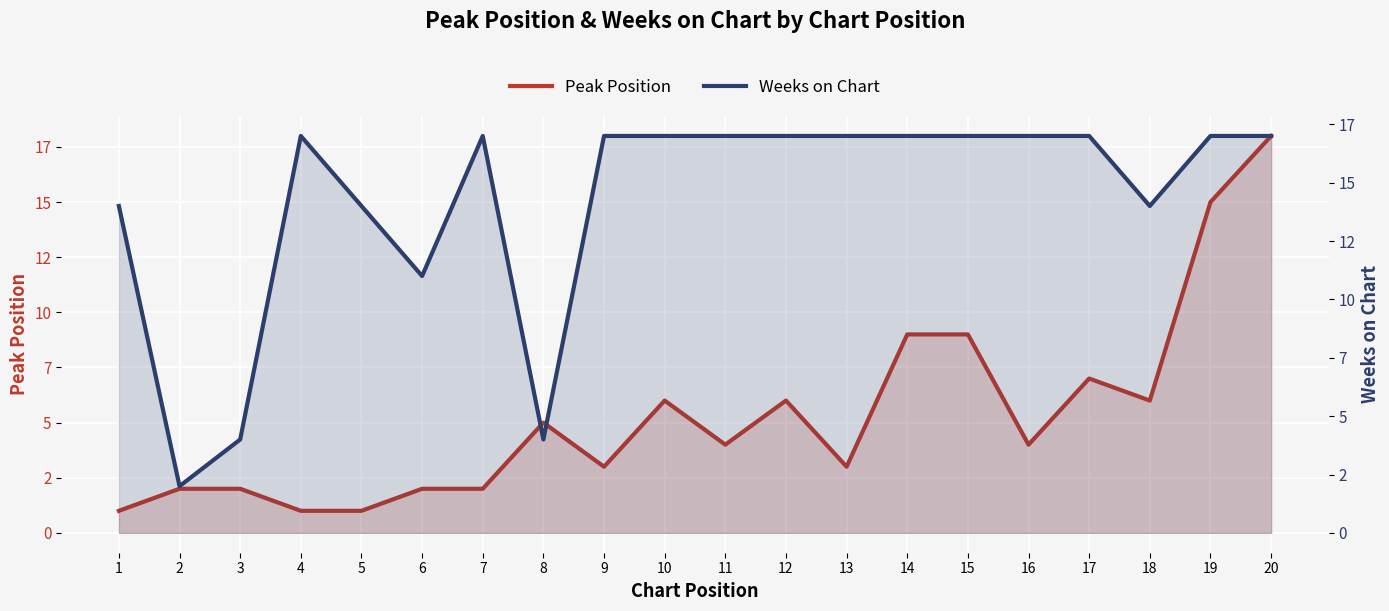

What is the sum of the Weeks on Chart values at 20 and 11?

34